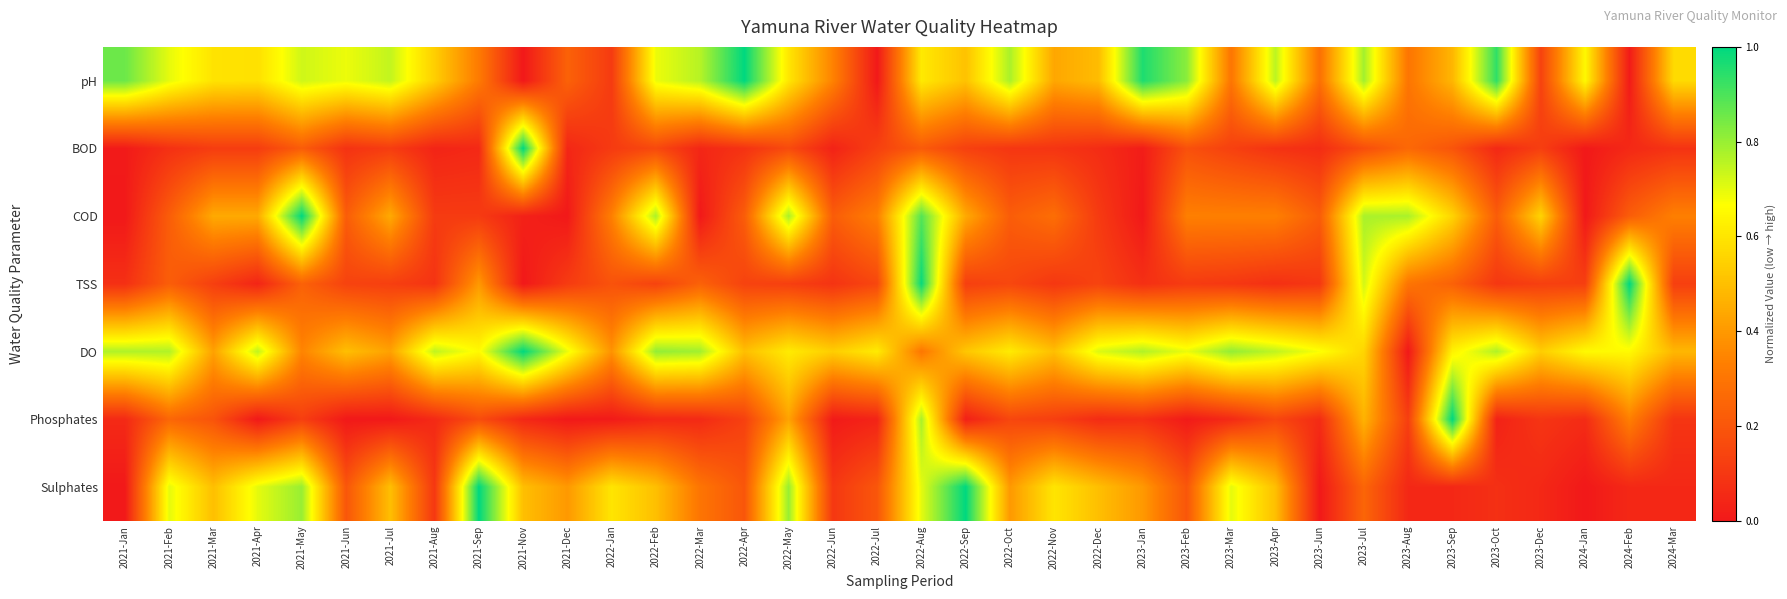

At which category is the sum across all series the highest?

2022-Aug